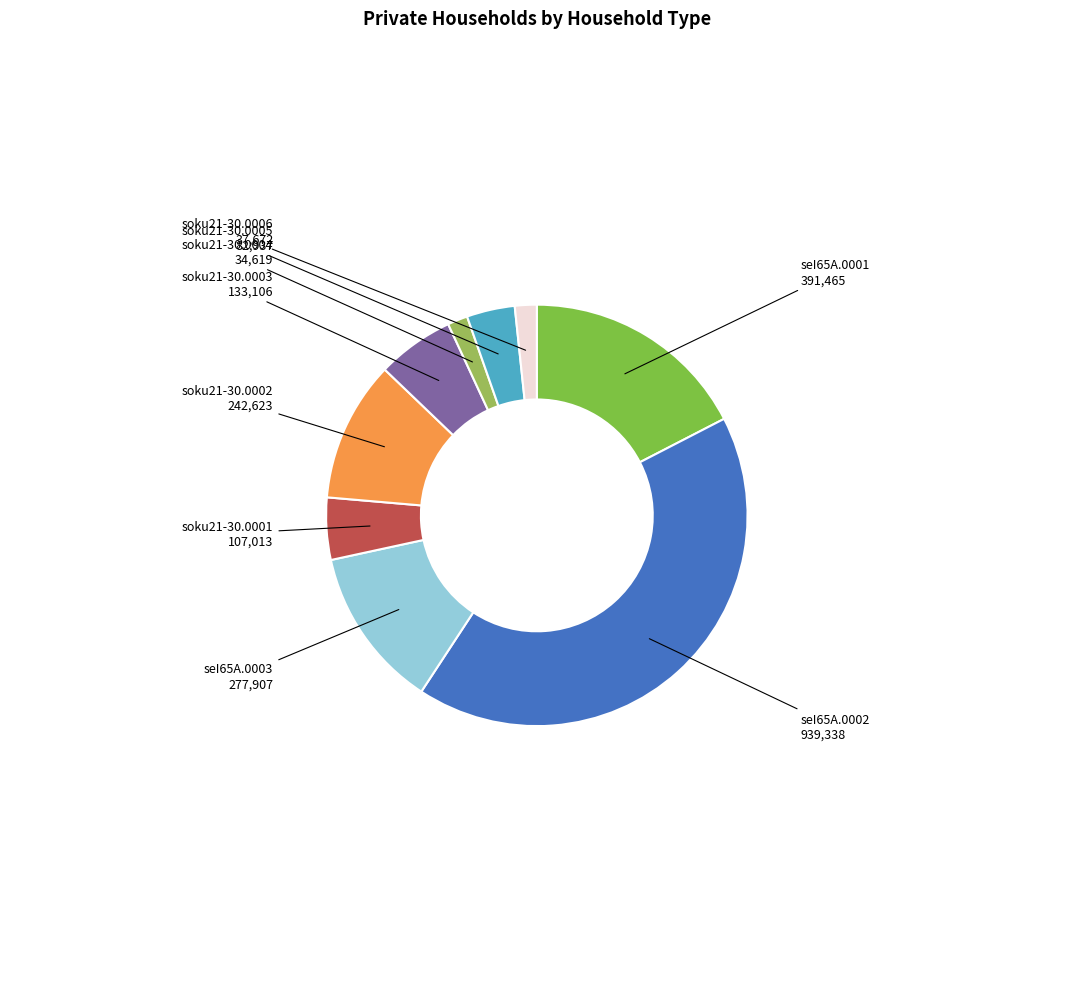

What is the ratio of the value at seI65A.0002 to the value at seI65A.0001?

2.4